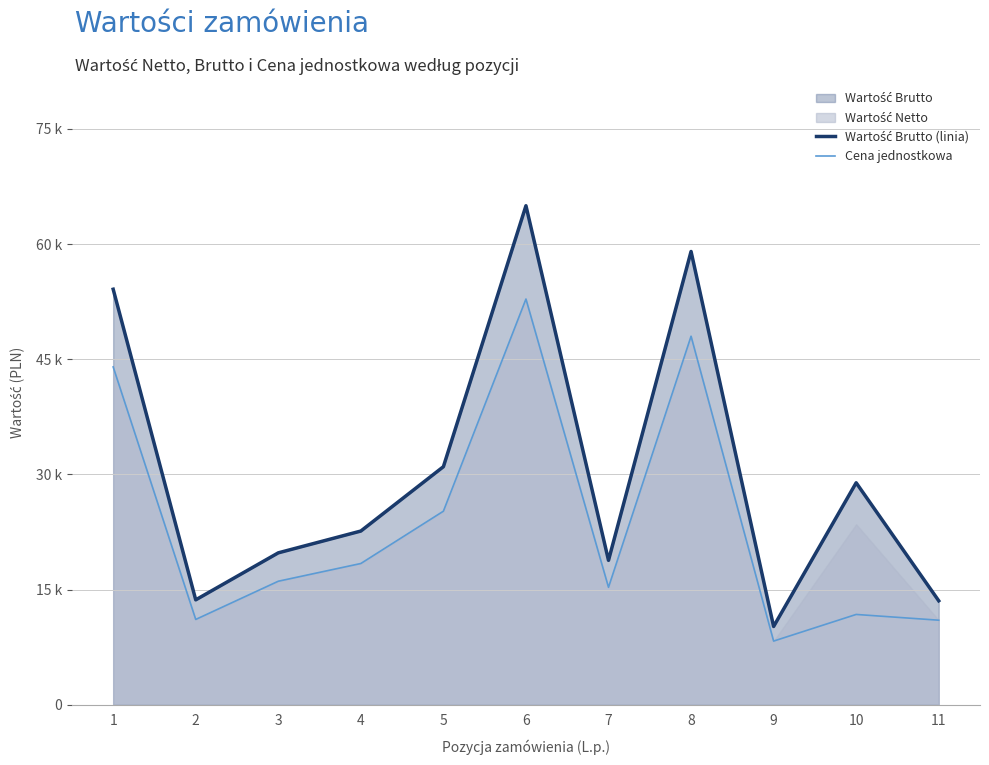

What is the value of the Wartość Brutto (linia) point at the 5th from the left?

31000.0